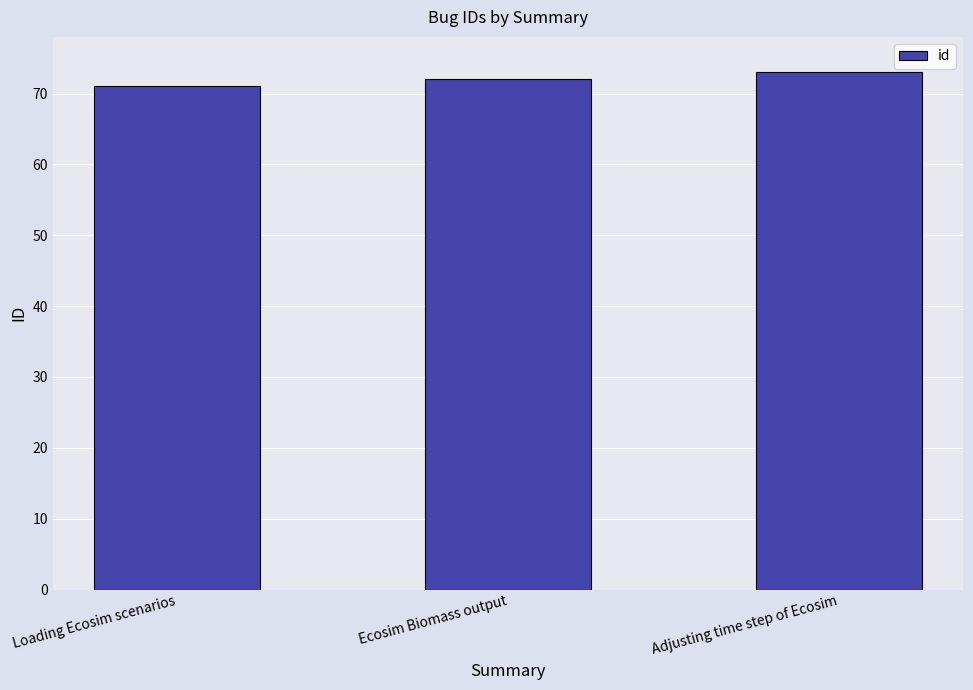

Reading right to left, what are all the values shown in this chart?

73	72	71